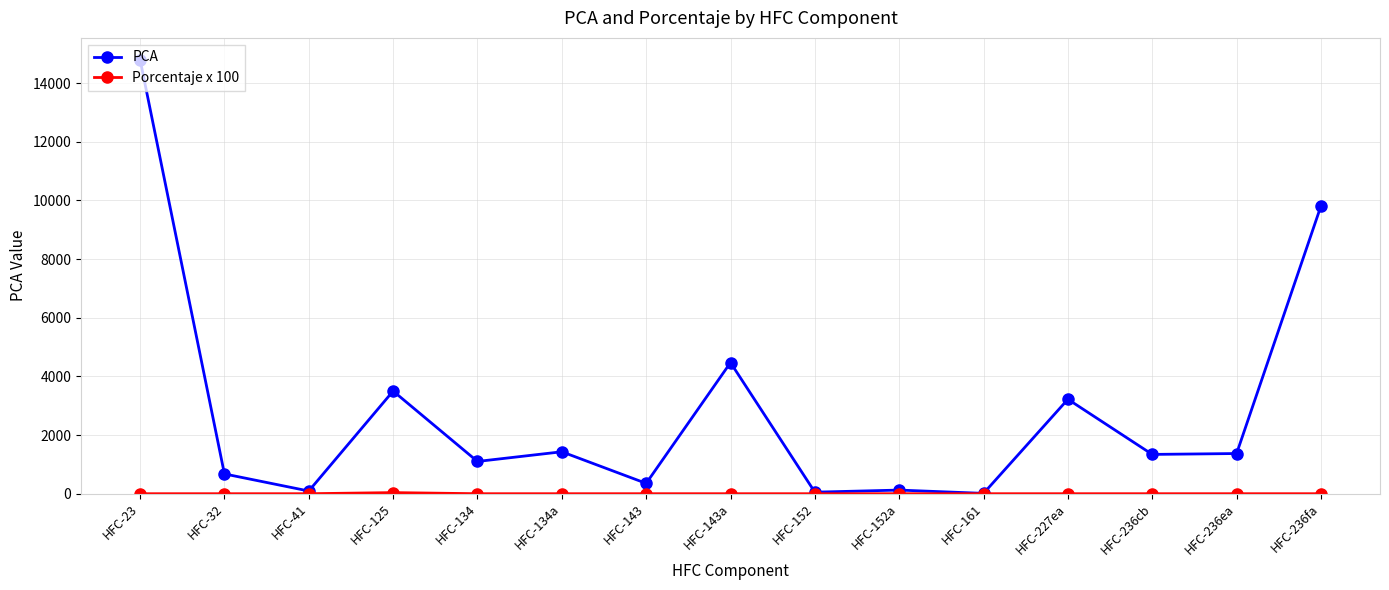

Where is the first local minimum for PCA?

HFC-41